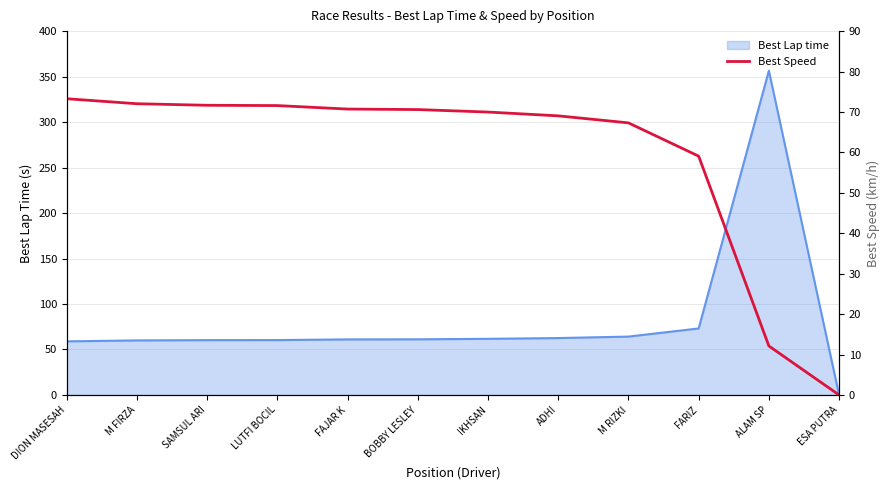

At which label does Best Lap time reach its minimum?

ESA PUTRA